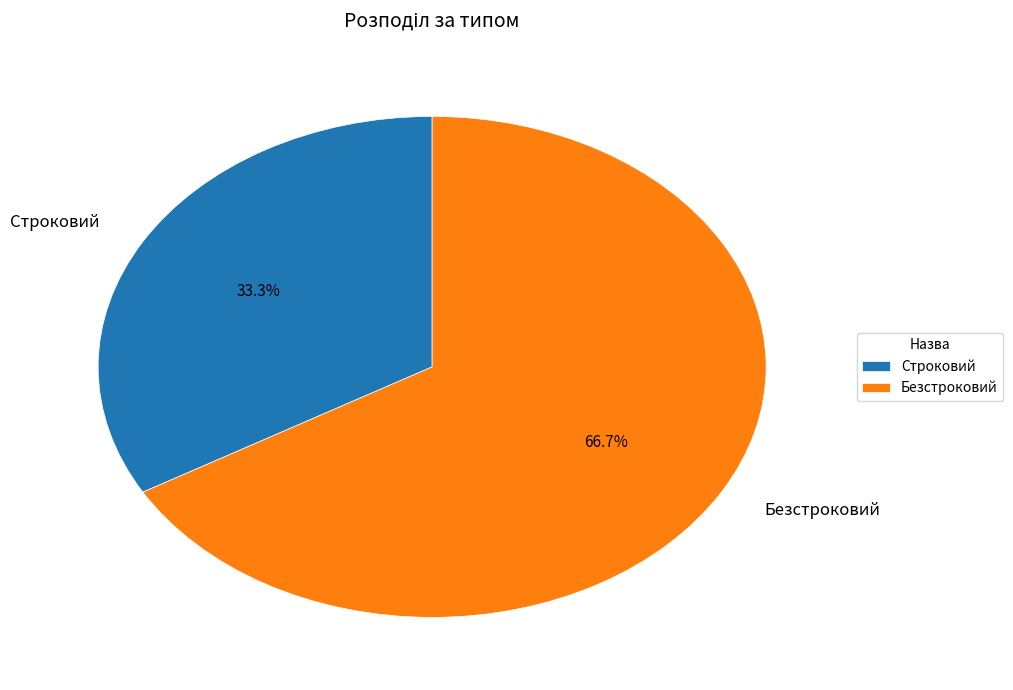

The Строковий slice represents 33% of the pie. True or false?

True